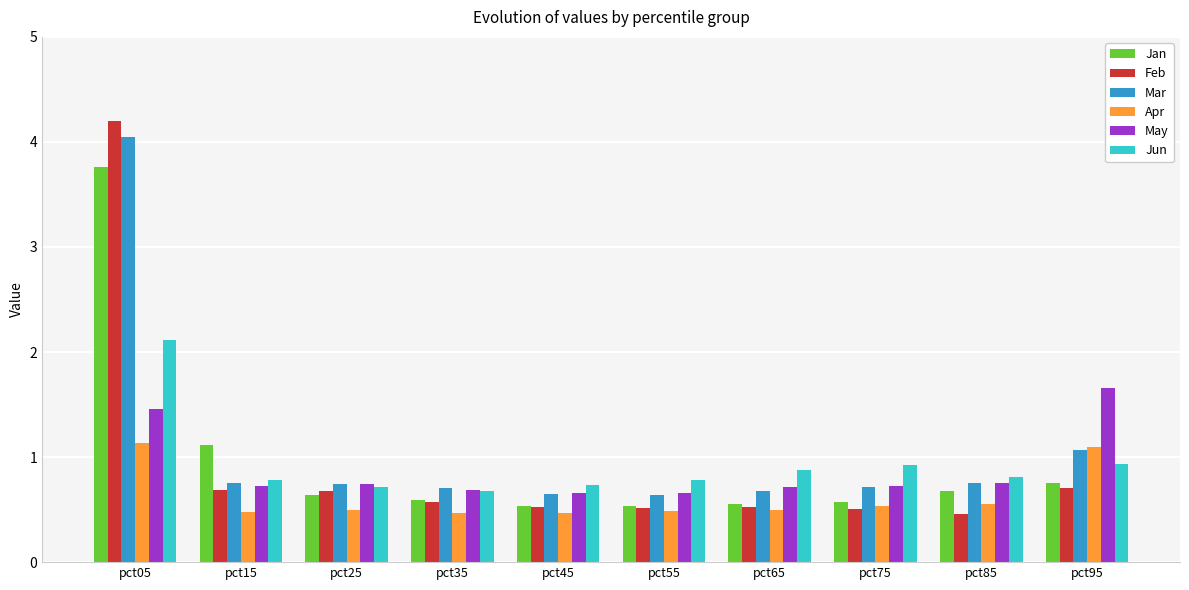

Which category has the highest value across all series?

pct05